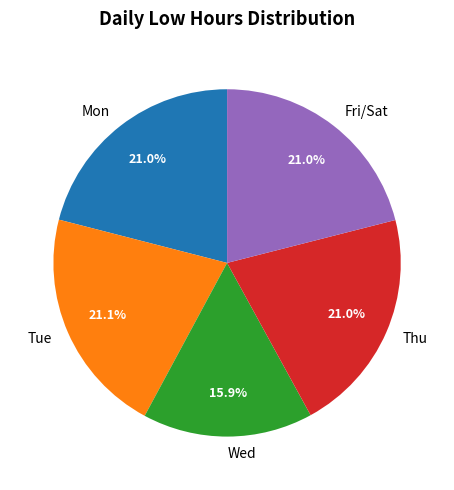

Which category has the smallest portion of the pie?

Wed